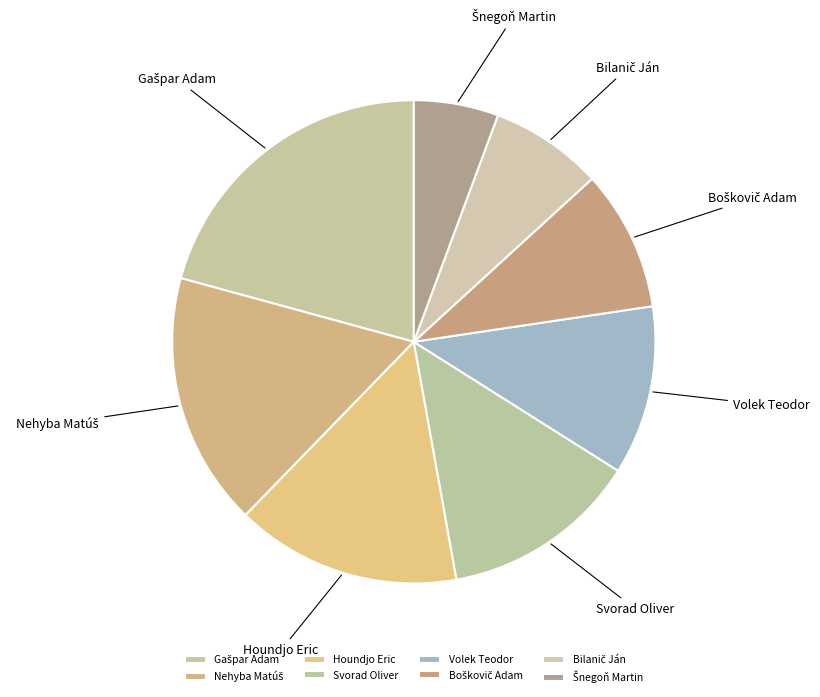

The Houndjo Eric slice represents 15% of the pie. True or false?

True